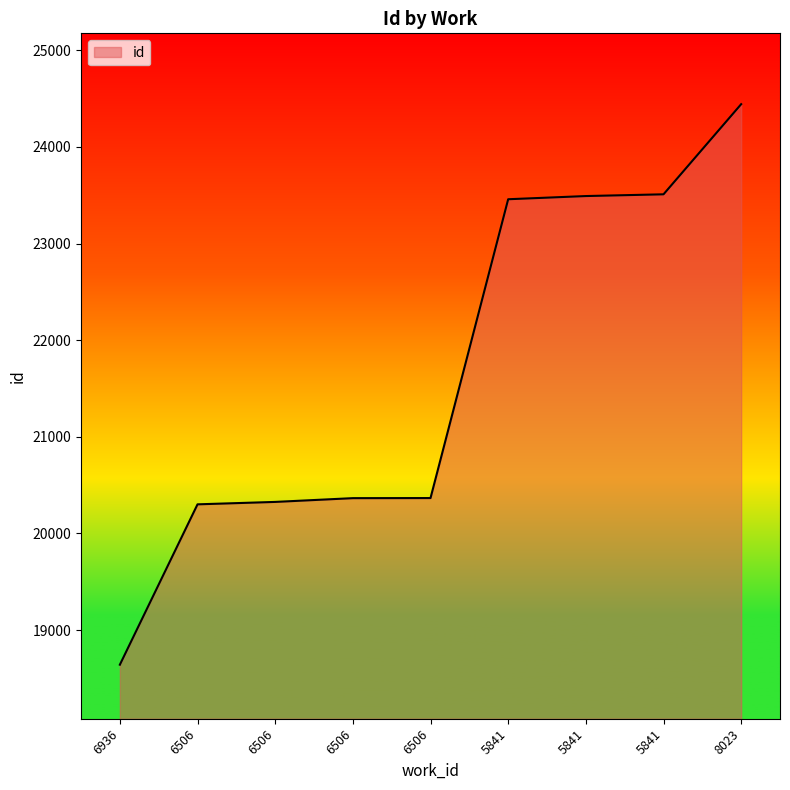

How many lines are shown in the chart?

1